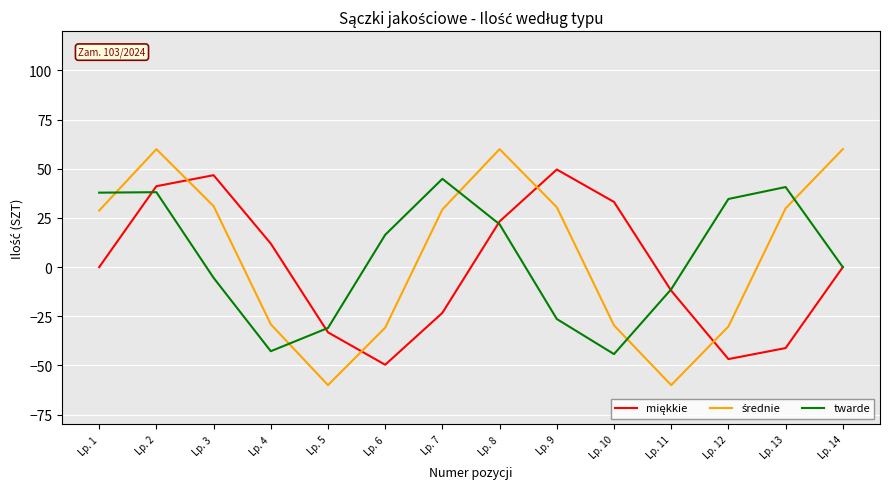

Which series changed the most between Lp. 5 and Lp. 12?

twarde